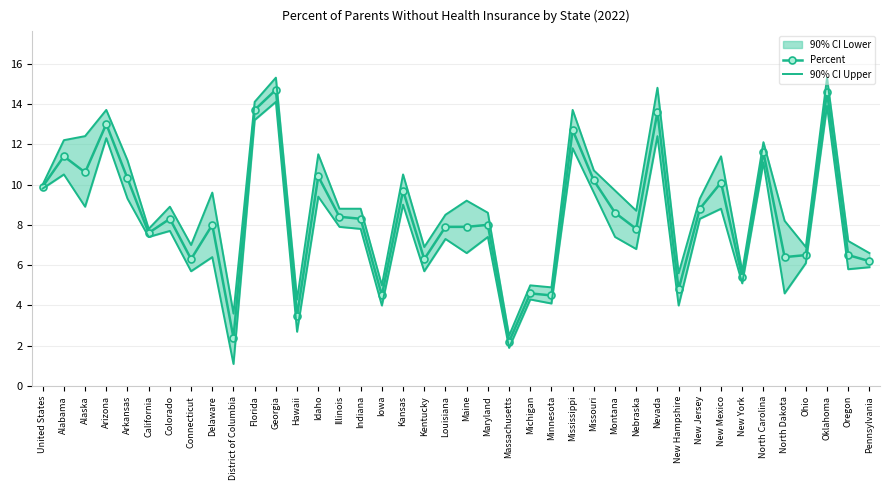

Reading left to right, what are all the values shown in this chart?

Percent: United States=9.9	Alabama=11.4	Alaska=10.6	Arizona=13.0	Arkansas=10.3	California=7.6	Colorado=8.3	Connecticut=6.3	Delaware=8.0	District of Columbia=2.4	Florida=13.7	Georgia=14.7	Hawaii=3.5	Idaho=10.4	Illinois=8.4	Indiana=8.3	Iowa=4.5	Kansas=9.7	Kentucky=6.3	Louisiana=7.9	Maine=7.9	Maryland=8.0	Massachusetts=2.2	Michigan=4.6	Minnesota=4.5	Mississippi=12.7	Missouri=10.2	Montana=8.6	Nebraska=7.8	Nevada=13.6	New Hampshire=4.8	New Jersey=8.8	New Mexico=10.1	New York=5.4	North Carolina=11.6	North Dakota=6.4	Ohio=6.5	Oklahoma=14.6	Oregon=6.5	Pennsylvania=6.2
90% CI Upper: United States=10.0	Alabama=12.2	Alaska=12.4	Arizona=13.7	Arkansas=11.2	California=7.8	Colorado=8.9	Connecticut=7.0	Delaware=9.6	District of Columbia=3.6	Florida=14.1	Georgia=15.3	Hawaii=4.3	Idaho=11.5	Illinois=8.8	Indiana=8.8	Iowa=5.0	Kansas=10.5	Kentucky=6.9	Louisiana=8.5	Maine=9.2	Maryland=8.6	Massachusetts=2.5	Michigan=5.0	Minnesota=4.9	Mississippi=13.7	Missouri=10.7	Montana=9.7	Nebraska=8.7	Nevada=14.8	New Hampshire=5.6	New Jersey=9.3	New Mexico=11.4	New York=5.7	North Carolina=12.1	North Dakota=8.2	Ohio=6.9	Oklahoma=15.3	Oregon=7.2	Pennsylvania=6.6